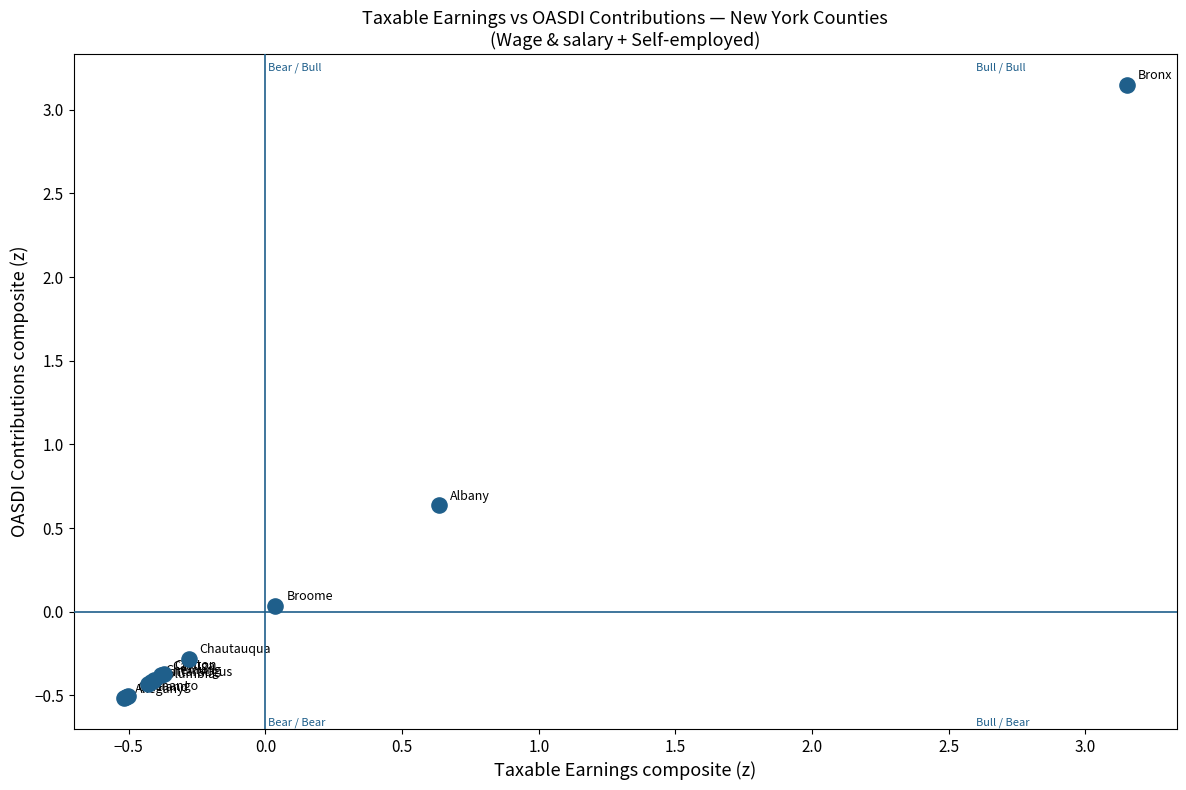

What Y value in the scatter plot is closest to 1?

0.6